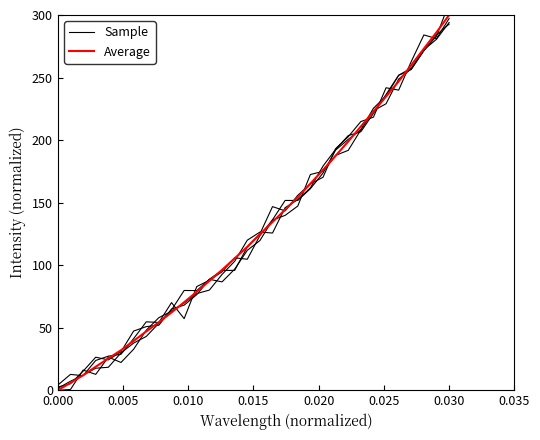

How many lines are shown in the chart?

2